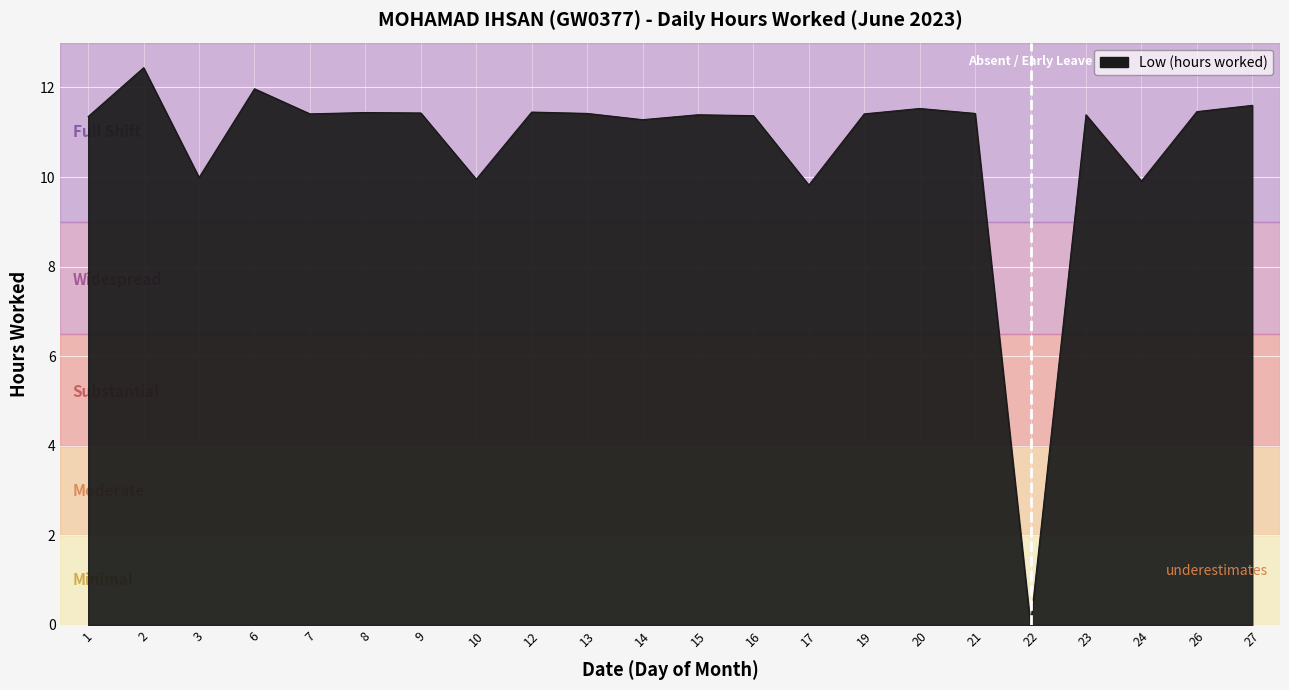

Between 2 and 10, which is larger?

2